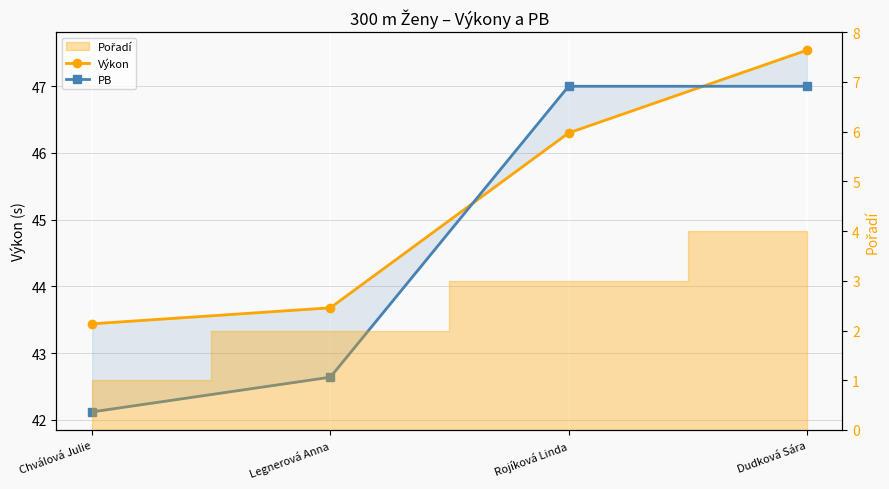

What is the difference between the highest and lowest values at Rojíková Linda?

0.7